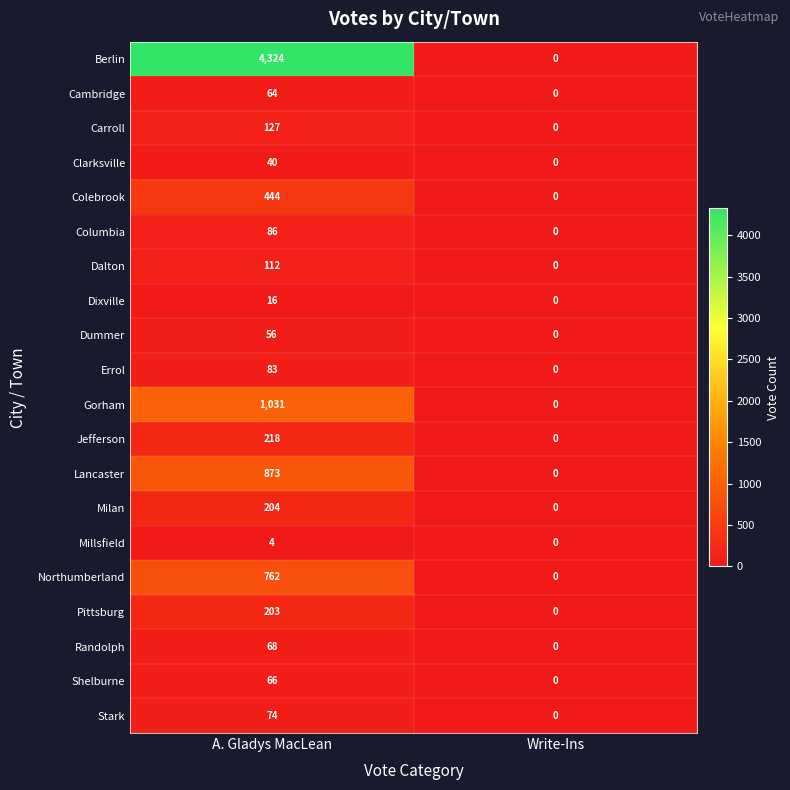

What is the sum of the Errol values at Write-Ins and A. Gladys MacLean?

83